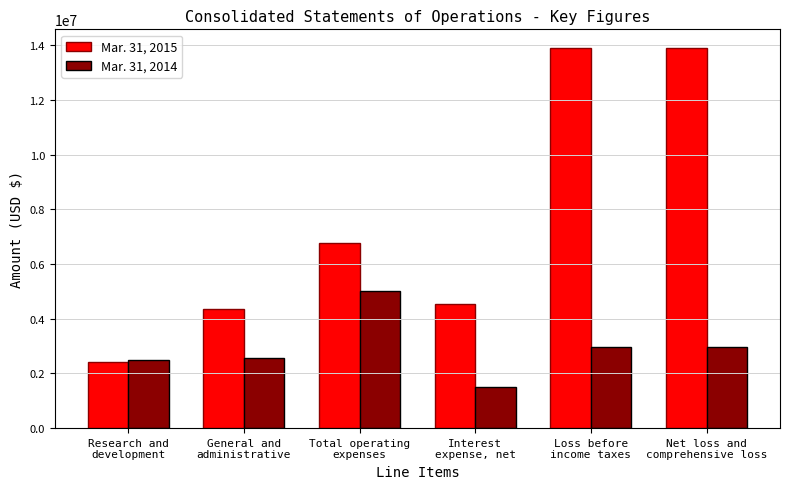

What is the difference between the highest and lowest values at Interest
expense, net?

3045700